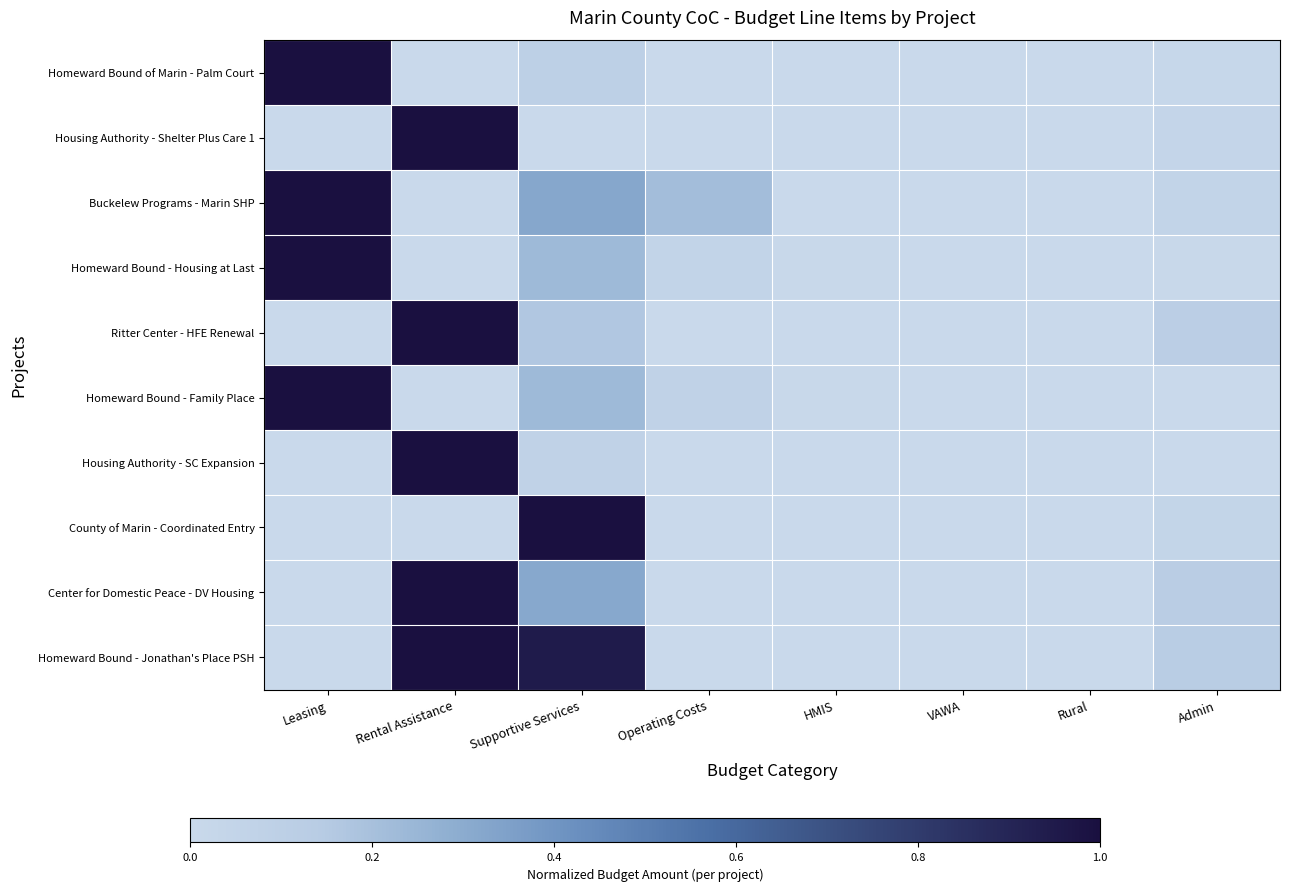

Reading left to right, transcribe all the data shown in this chart.

Homeward Bound of Marin - Palm Court: Leasing=1.0	Rental Assistance=0.0	Supportive Services=0.1	Operating Costs=0.0	HMIS=0.0	VAWA=0.0	Rural=0.0	Admin=0.0
Housing Authority - Shelter Plus Care 1: Leasing=0.0	Rental Assistance=1.0	Supportive Services=0.0	Operating Costs=0.0	HMIS=0.0	VAWA=0.0	Rural=0.0	Admin=0.0
Buckelew Programs - Marin SHP: Leasing=1.0	Rental Assistance=0.0	Supportive Services=0.3	Operating Costs=0.2	HMIS=0.0	VAWA=0.0	Rural=0.0	Admin=0.1
Homeward Bound - Housing at Last: Leasing=1.0	Rental Assistance=0.0	Supportive Services=0.2	Operating Costs=0.1	HMIS=0.0	VAWA=0.0	Rural=0.0	Admin=0.0
Ritter Center - HFE Renewal: Leasing=0.0	Rental Assistance=1.0	Supportive Services=0.2	Operating Costs=0.0	HMIS=0.0	VAWA=0.0	Rural=0.0	Admin=0.1
Homeward Bound - Family Place: Leasing=1.0	Rental Assistance=0.0	Supportive Services=0.2	Operating Costs=0.1	HMIS=0.0	VAWA=0.0	Rural=0.0	Admin=0.0
Housing Authority - SC Expansion: Leasing=0.0	Rental Assistance=1.0	Supportive Services=0.1	Operating Costs=0.0	HMIS=0.0	VAWA=0.0	Rural=0.0	Admin=0.0
County of Marin - Coordinated Entry: Leasing=0.0	Rental Assistance=0.0	Supportive Services=1.0	Operating Costs=0.0	HMIS=0.0	VAWA=0.0	Rural=0.0	Admin=0.0
Center for Domestic Peace - DV Housing: Leasing=0.0	Rental Assistance=1.0	Supportive Services=0.3	Operating Costs=0.0	HMIS=0.0	VAWA=0.0	Rural=0.0	Admin=0.1
Homeward Bound - Jonathan's Place PSH: Leasing=0.0	Rental Assistance=1.0	Supportive Services=0.9	Operating Costs=0.0	HMIS=0.0	VAWA=0.0	Rural=0.0	Admin=0.1